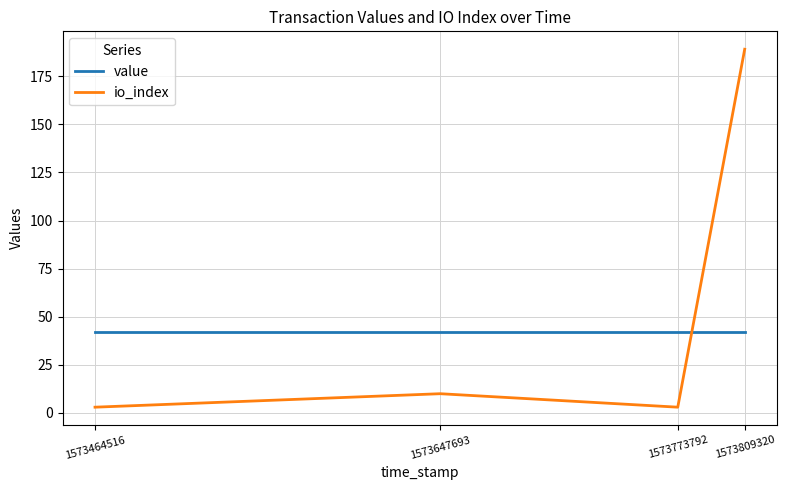

Does the chart display data point markers on the line(s)?

No